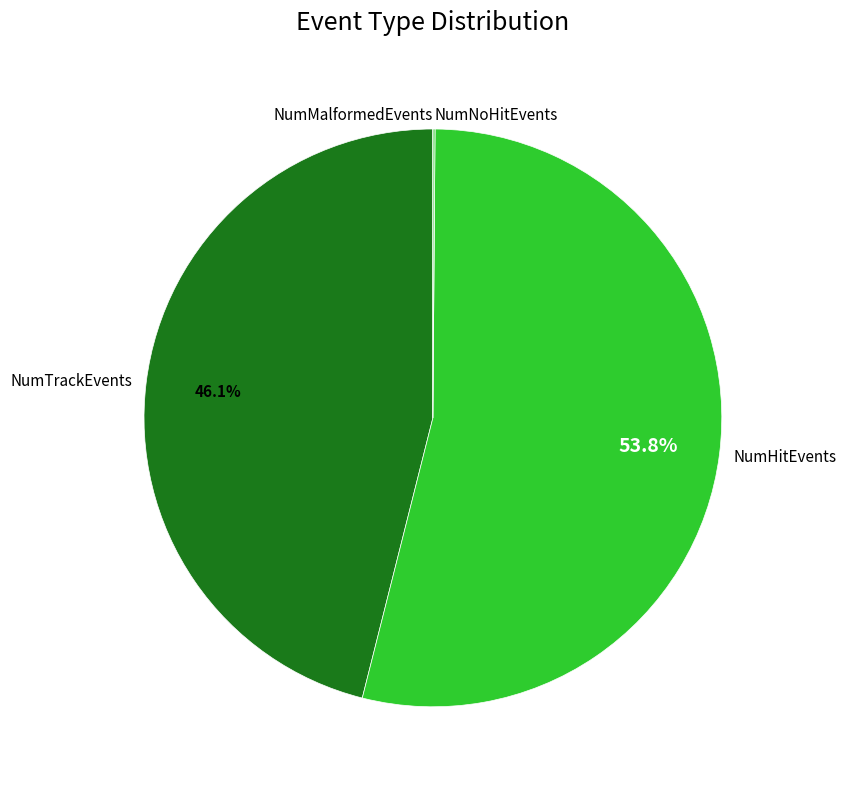

What percentage is the NumHitEvents slice, to the nearest percent?

54%